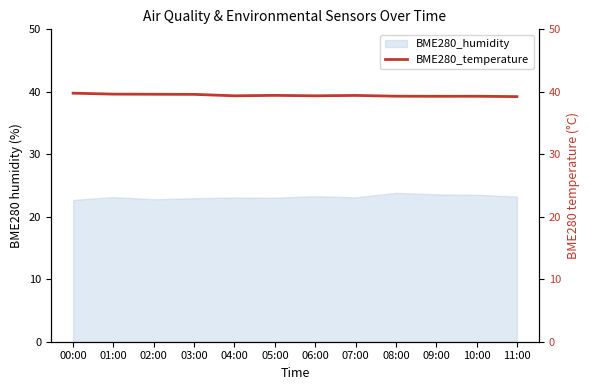

Is it true that the value at 03:00 is 59.4?

False